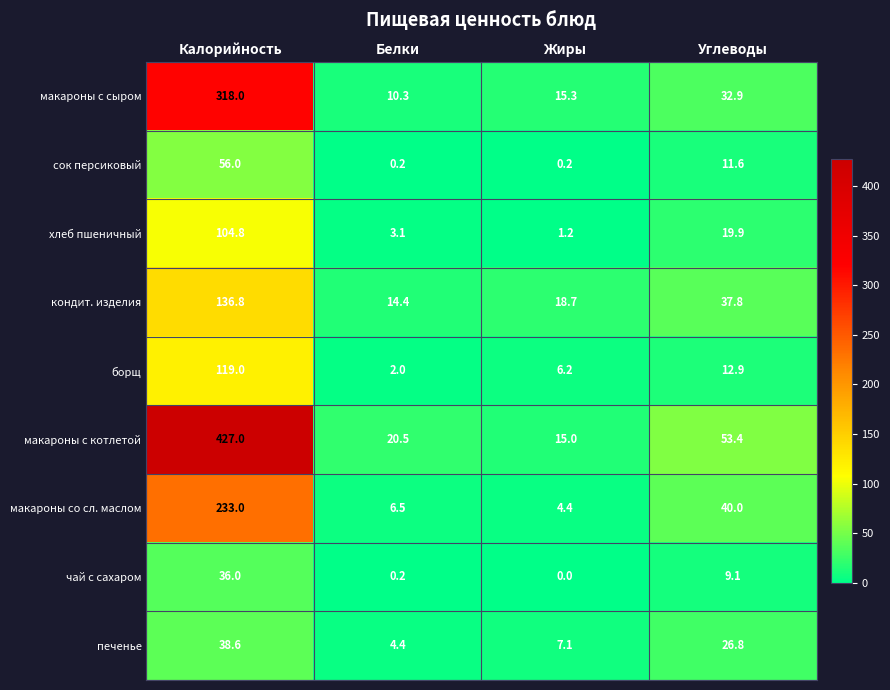

How many data points does each series have?

4